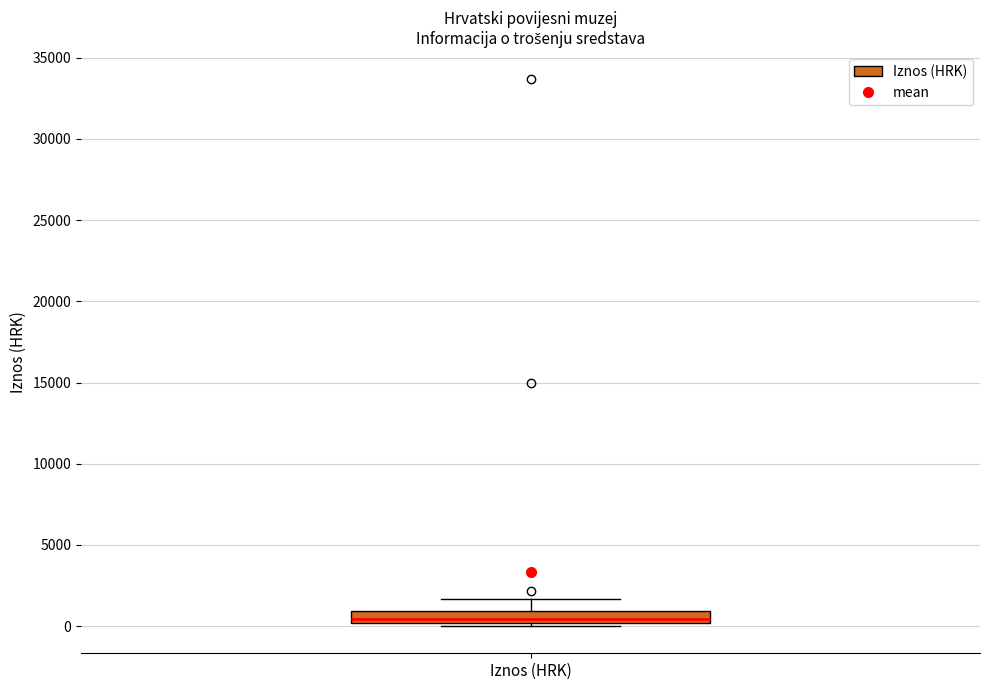

Transcribe this box plot: give where the median line is, the range the box spans, and where the two whiskers end, as read against the y-axis. The values are not printed on the chart, so give them approximately, as read against the axis.

median 500, box 0 to 1000, whiskers 0 (just below the box's lower edge) to 1500